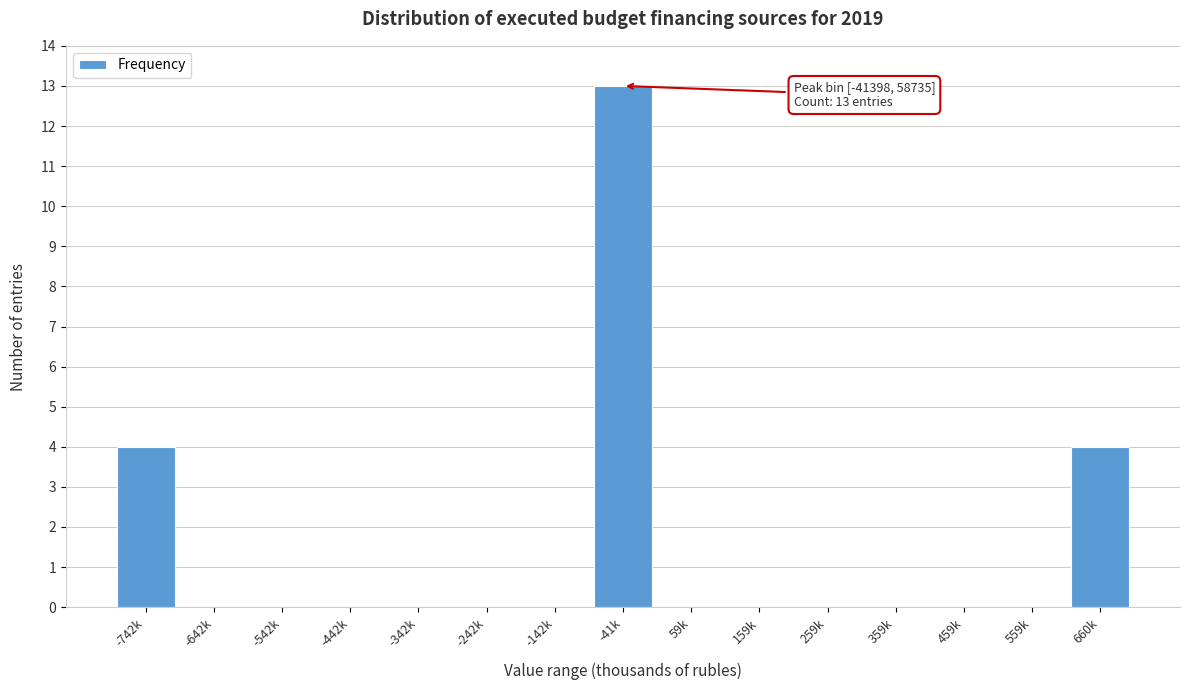

Reading left to right, transcribe all the data shown in this chart.

-742k=4	-642k=0	-542k=0	-442k=0	-342k=0	-242k=0	-142k=0	-41k=13	59k=0	159k=0	259k=0	359k=0	459k=0	559k=0	660k=4